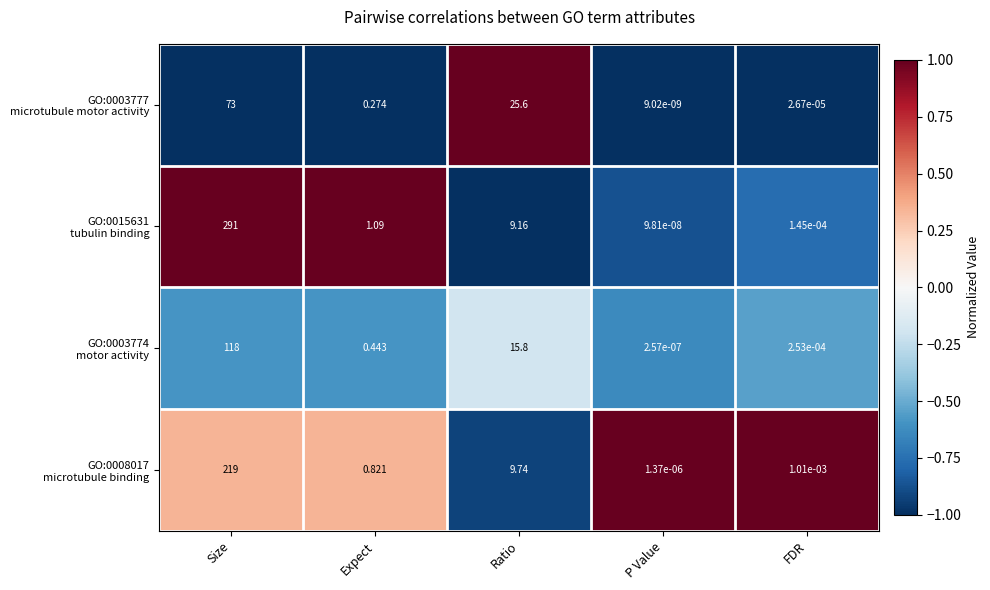

At which category is the sum across all series the highest?

Size